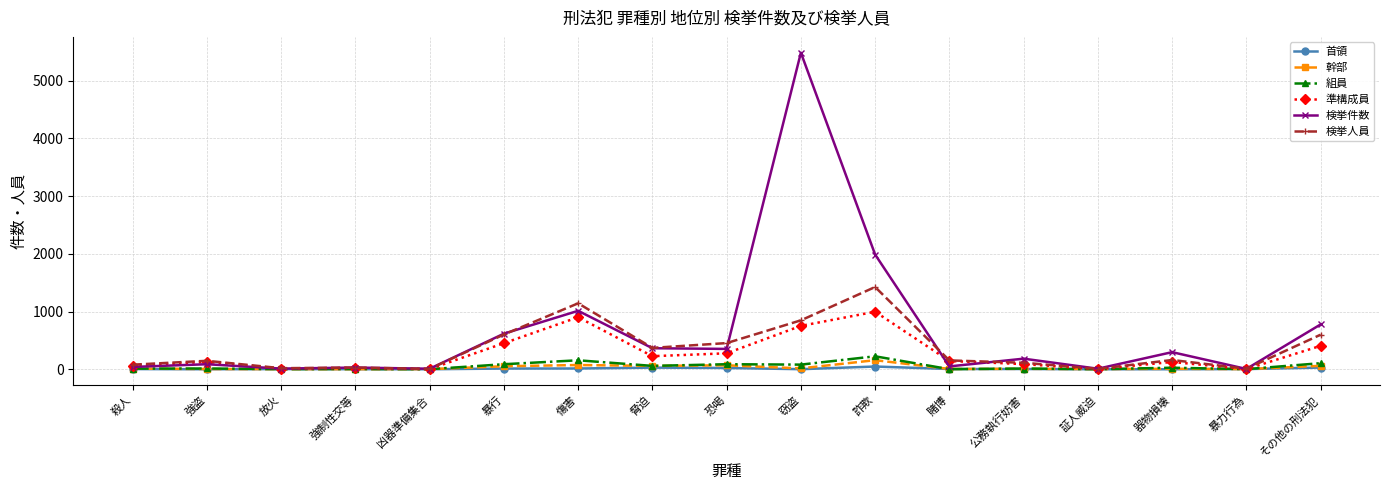

Is it true that 首領 equals 0 at 凶器準備集合?

True